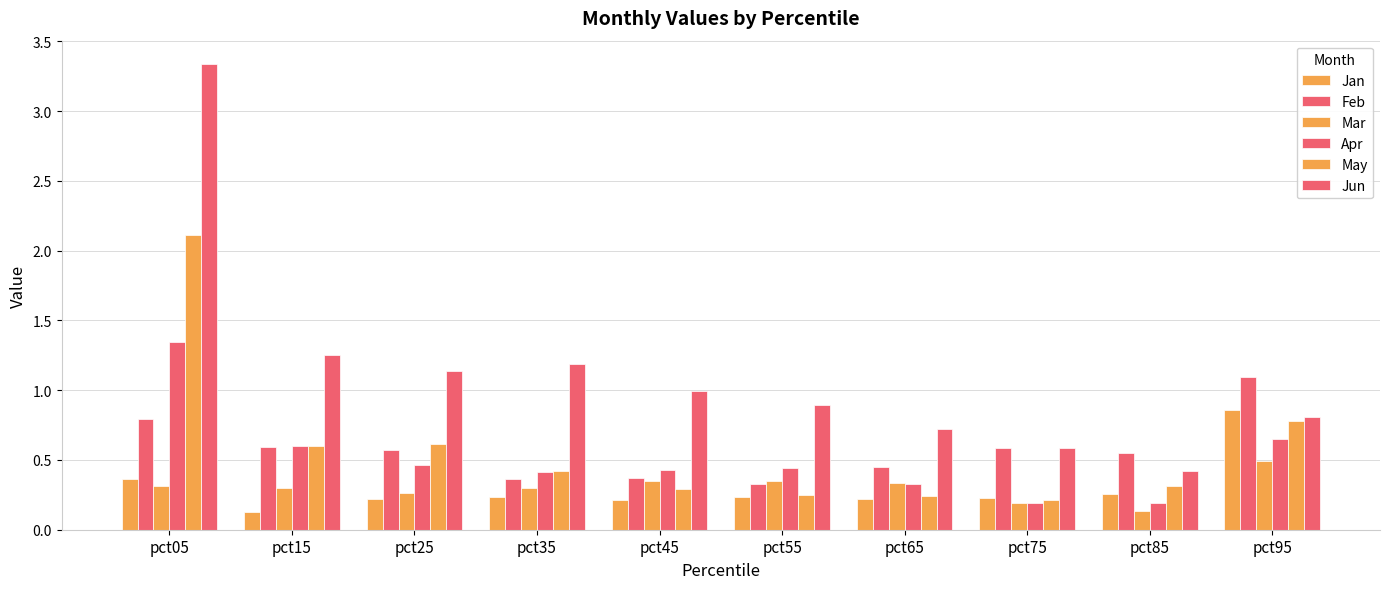

What is the sum of the Apr values at pct85 and pct75?

0.4